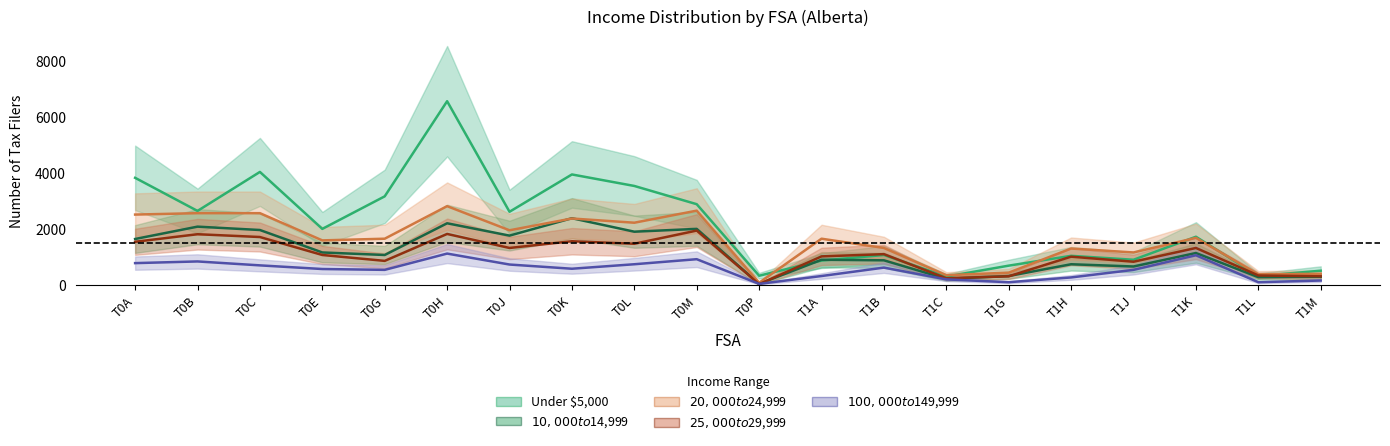

Between T0A and T1L, which series saw the biggest shift?

Under $5,000